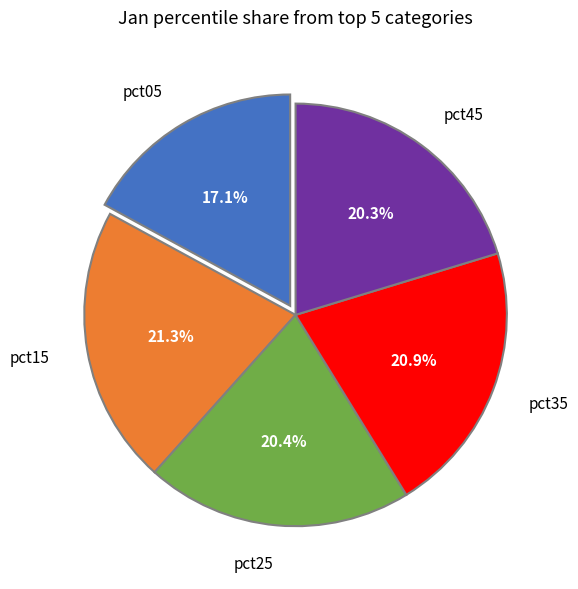

Is there any slice that represents more than half of the pie?

No